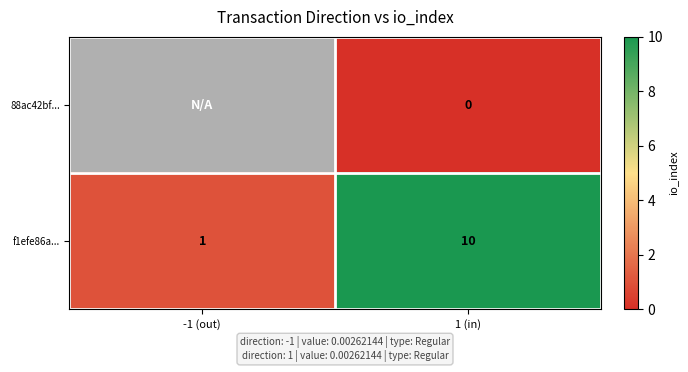

At 1 (in), list the series in order from smallest to largest.

88ac42bf..., f1efe86a...